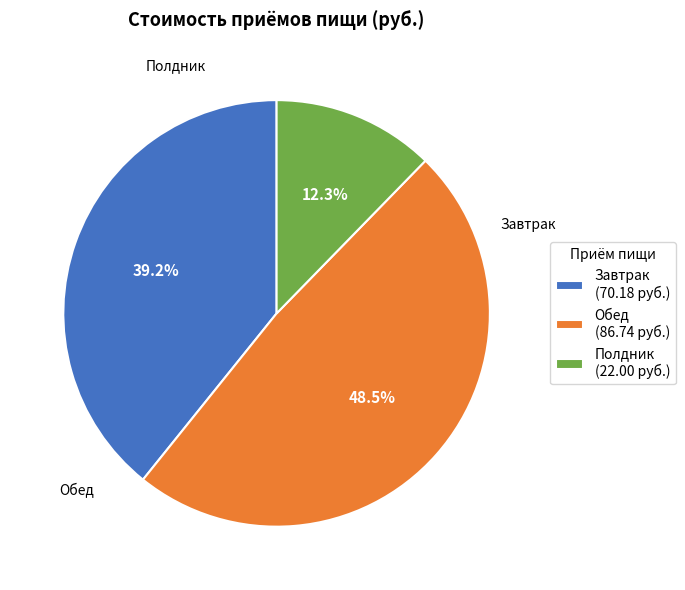

Count the number of slices in the pie.

3